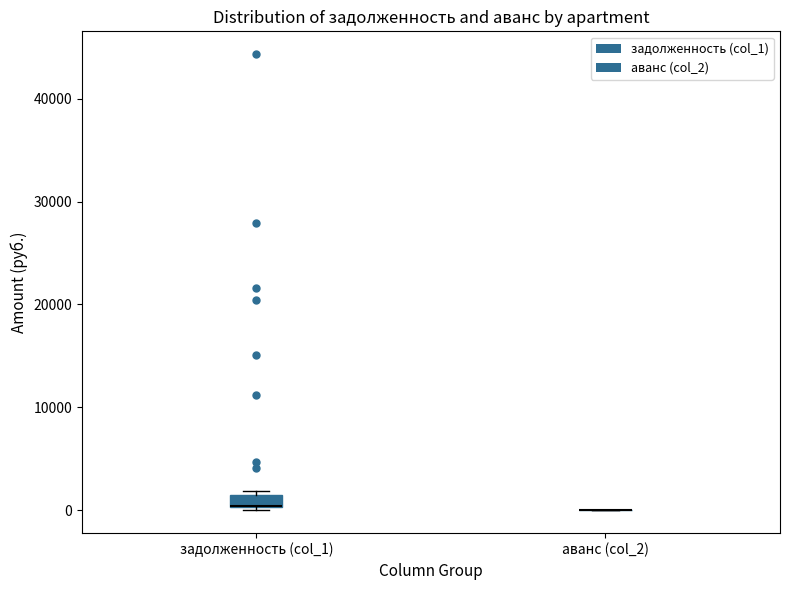

Where is the upper edge of the box for задолженность (col_1) on the y-axis? The values are not printed on the chart, so give them approximately, as read against the axis.

2000